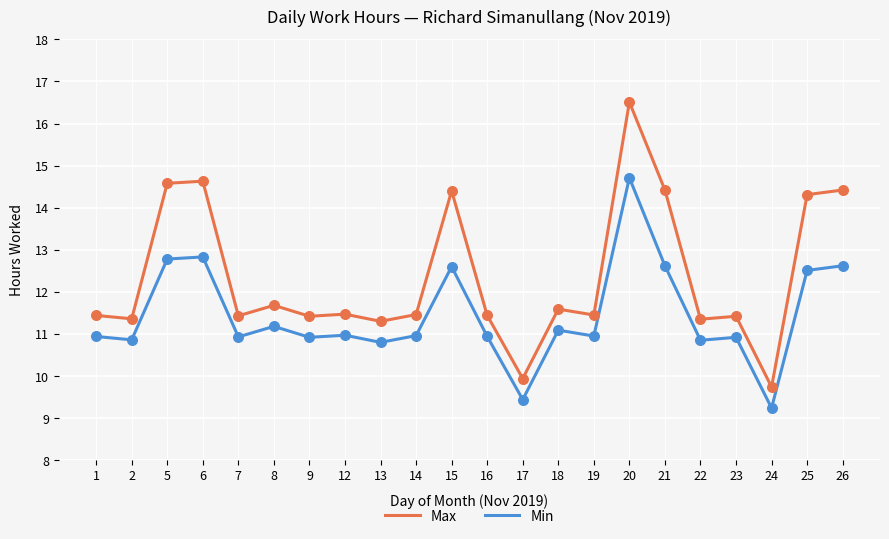

Which series has the largest total across all categories?

Max